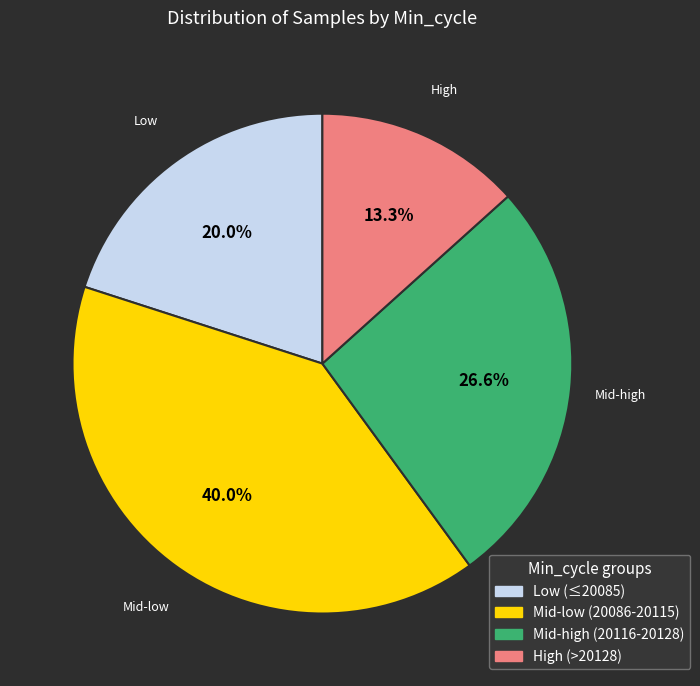

Which has a higher value, Mid-high (20116-20128) or Mid-low (20086-20115)?

Mid-low (20086-20115)